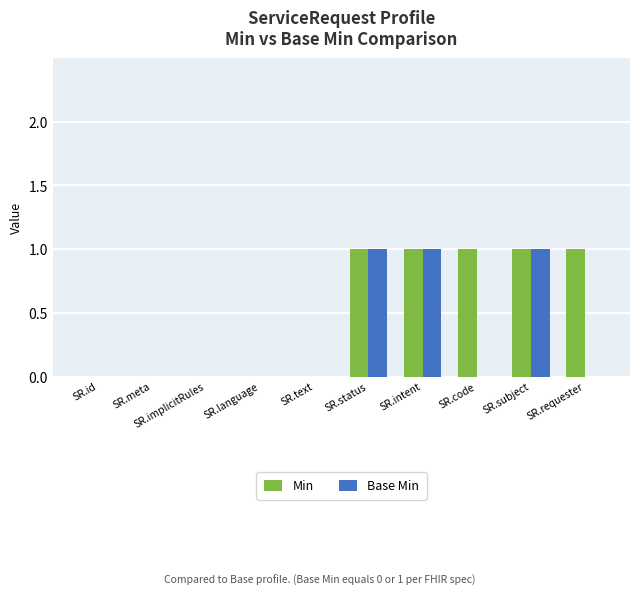

Reading right to left, extract all data points from this chart.

Min: 1	1	1	1	1	0	0	0	0	0
Base Min: 0	1	0	1	1	0	0	0	0	0